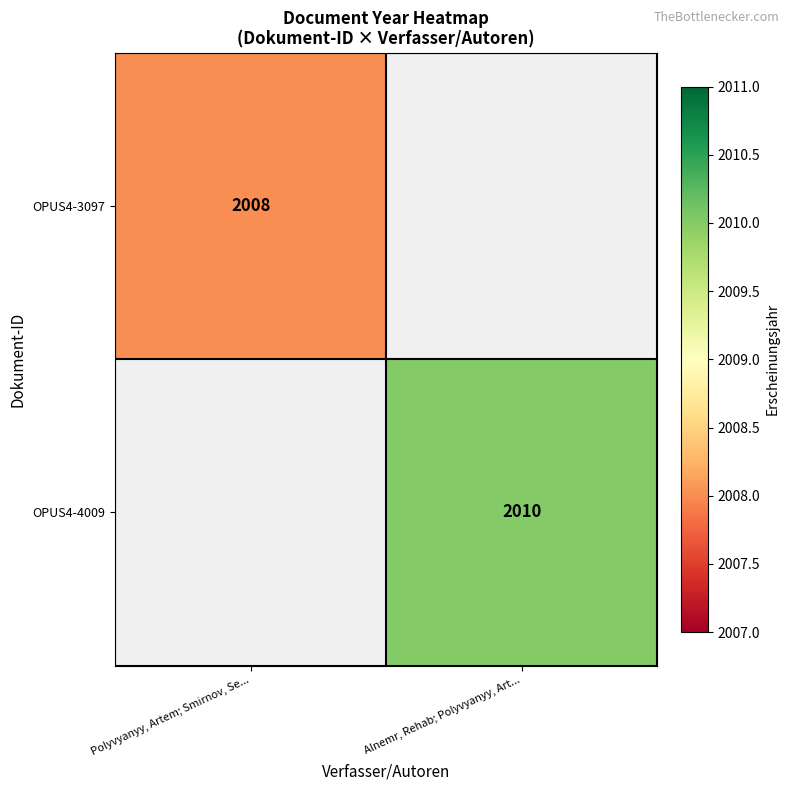

How many data points does each series have?

2